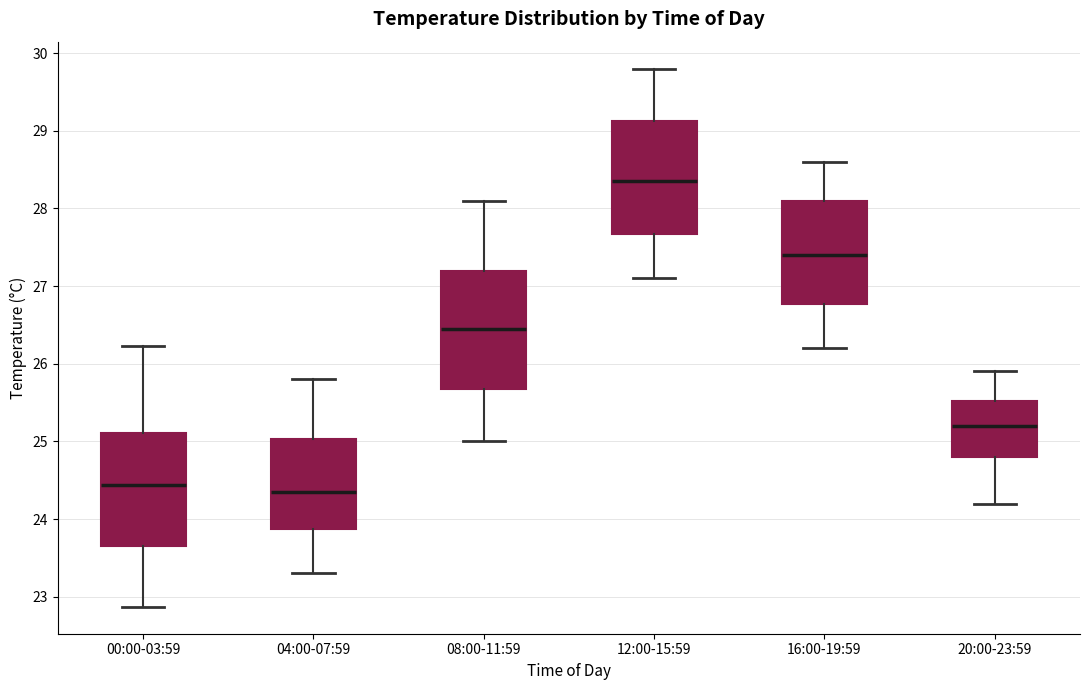

Which box's median line is the highest?

12:00-15:59